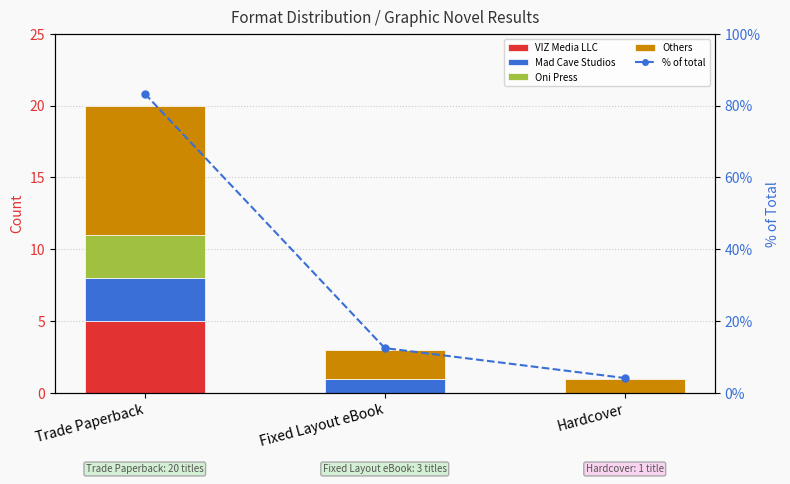

True or false: % of total has a value of 83.3 at Trade Paperback.

True